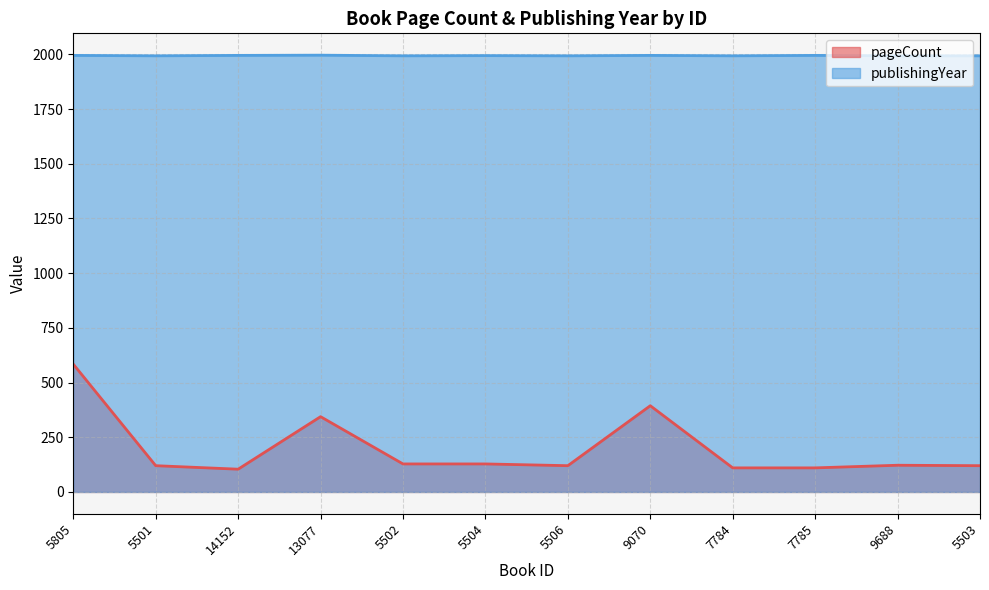

Where does the publishingYear series first go above 1994?

5805